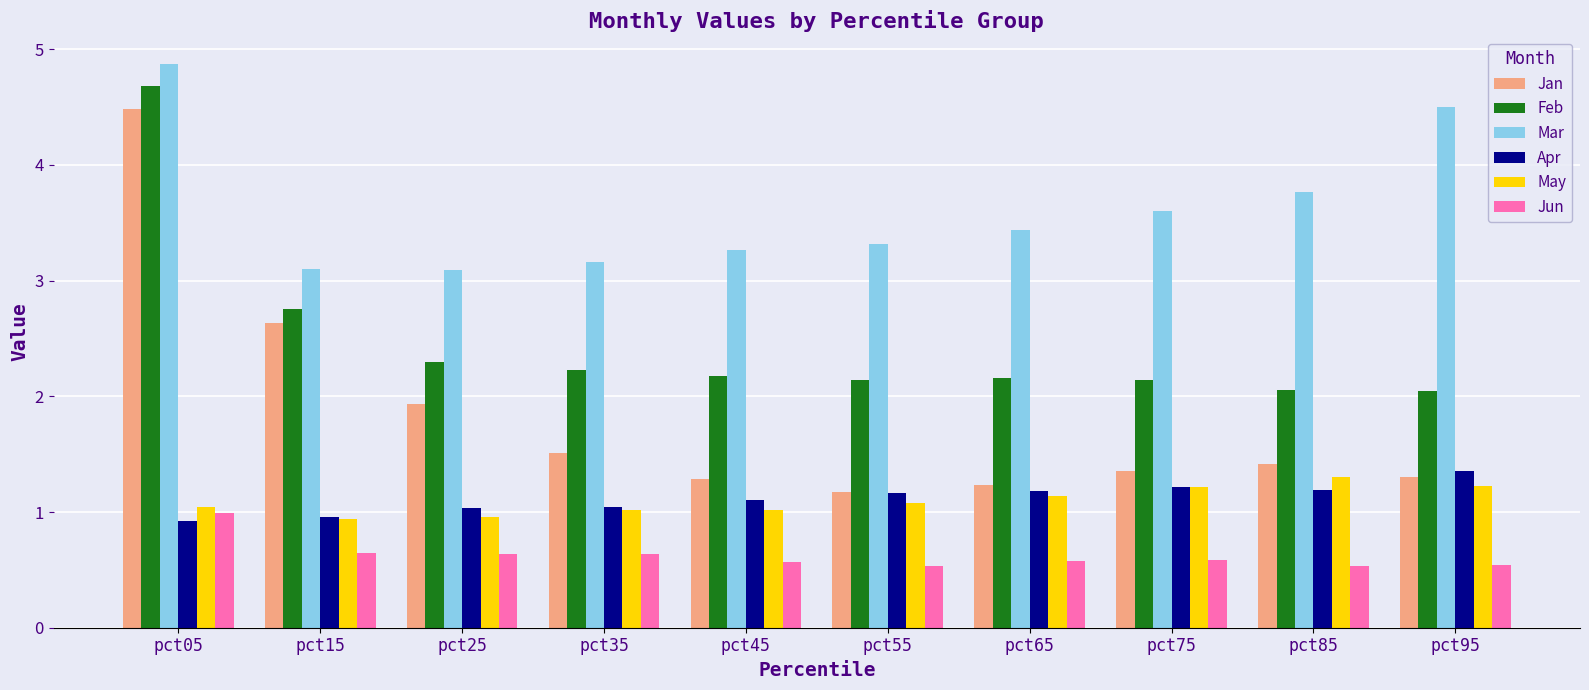

Are the bars horizontal?

No